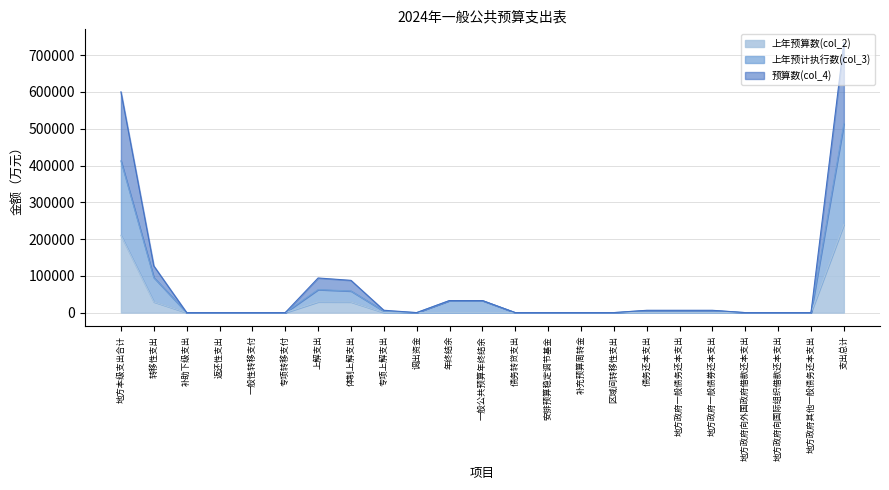

Is it true that 上年预算数(col_2) equals -73689 at 安排预算稳定调节基金?

False